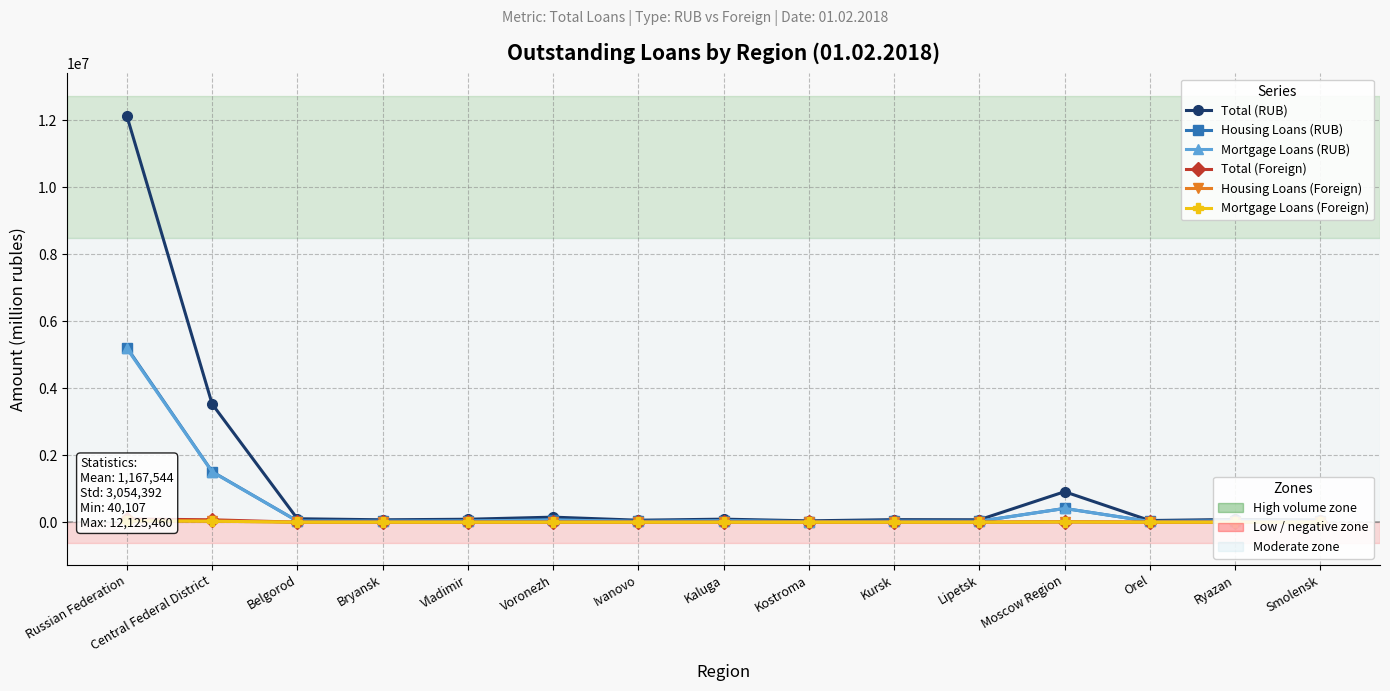

Is it true that Total (RUB) equals 909820 at Moscow Region?

True